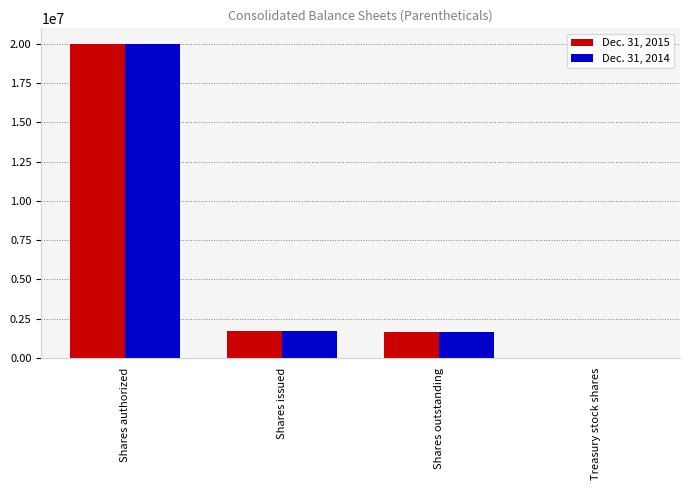

At which category is the sum across all series the highest?

Shares authorized